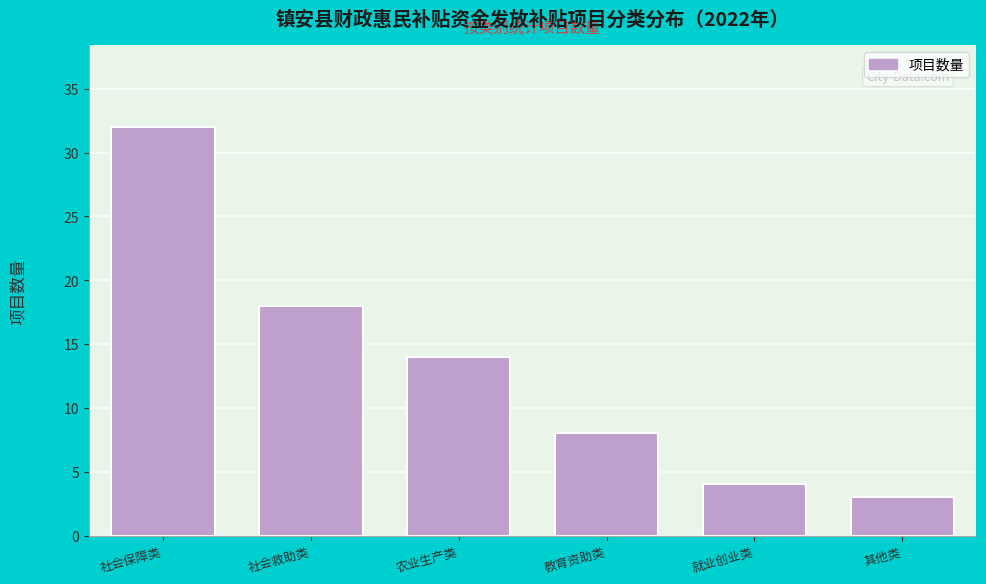

Reading left to right, transcribe all the data shown in this chart.

32	18	14	8	4	3